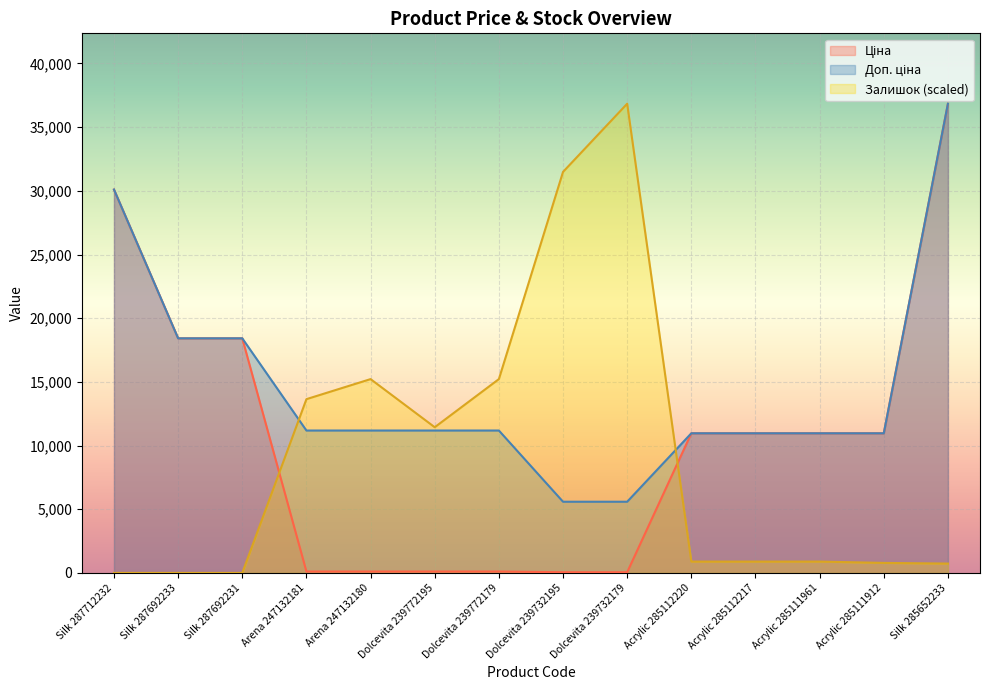

At which label does Ціна first exceed 10964?

Silk 287712232